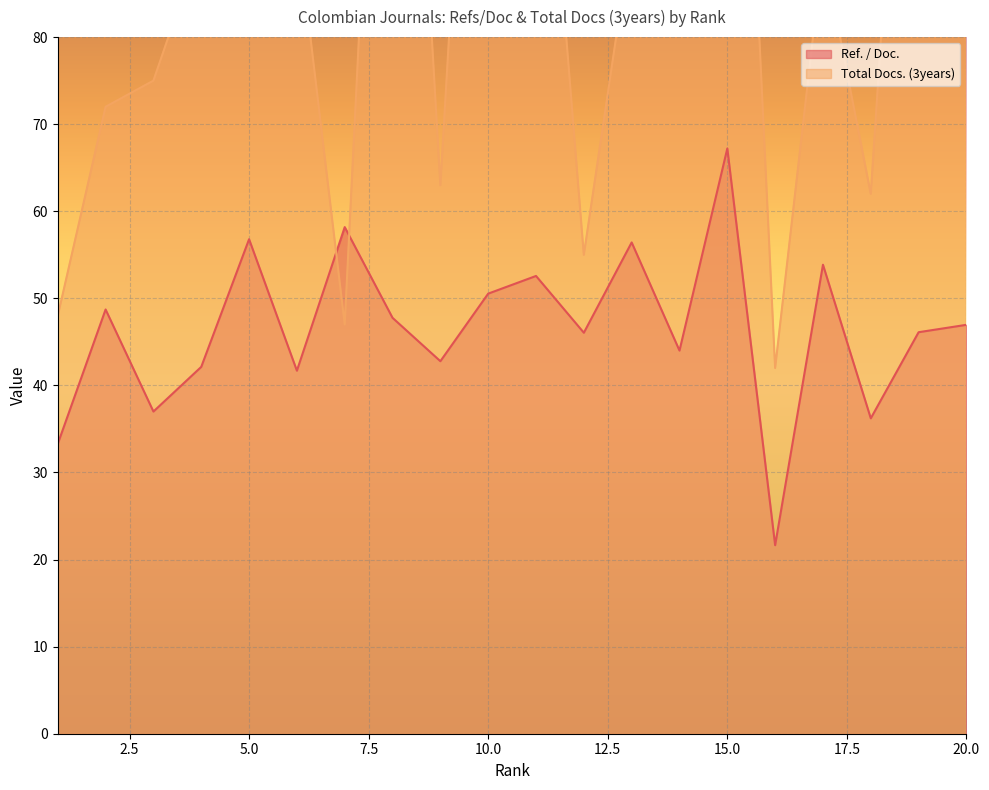

At which category does Ref. / Doc. reach its first local peak?

2